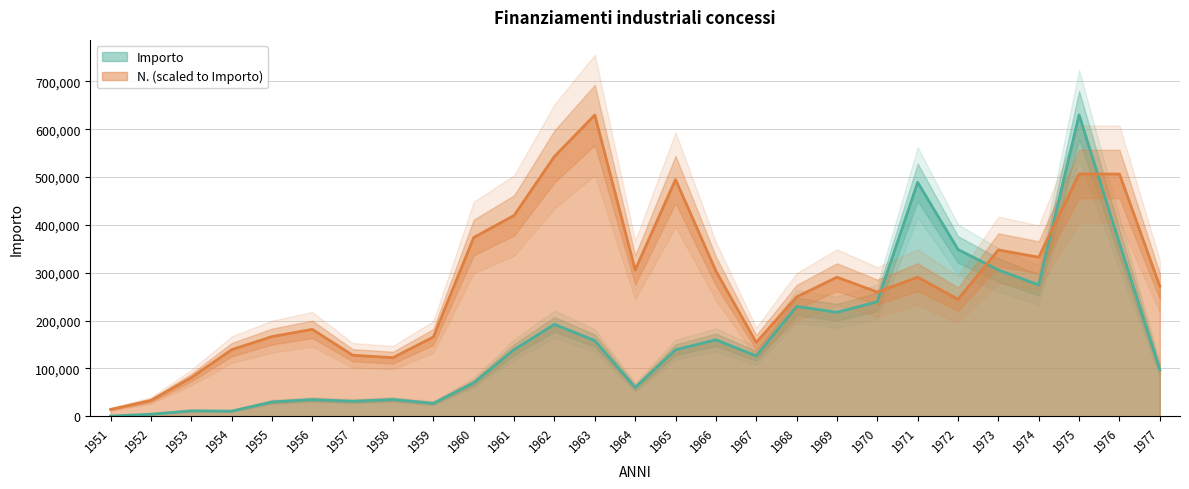

How many interior local peaks does the N. (scaled) series have?

6